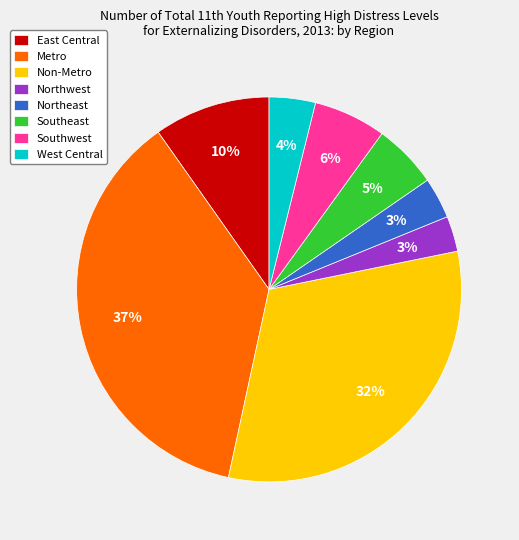

Which has a higher value, Metro or Northwest?

Metro